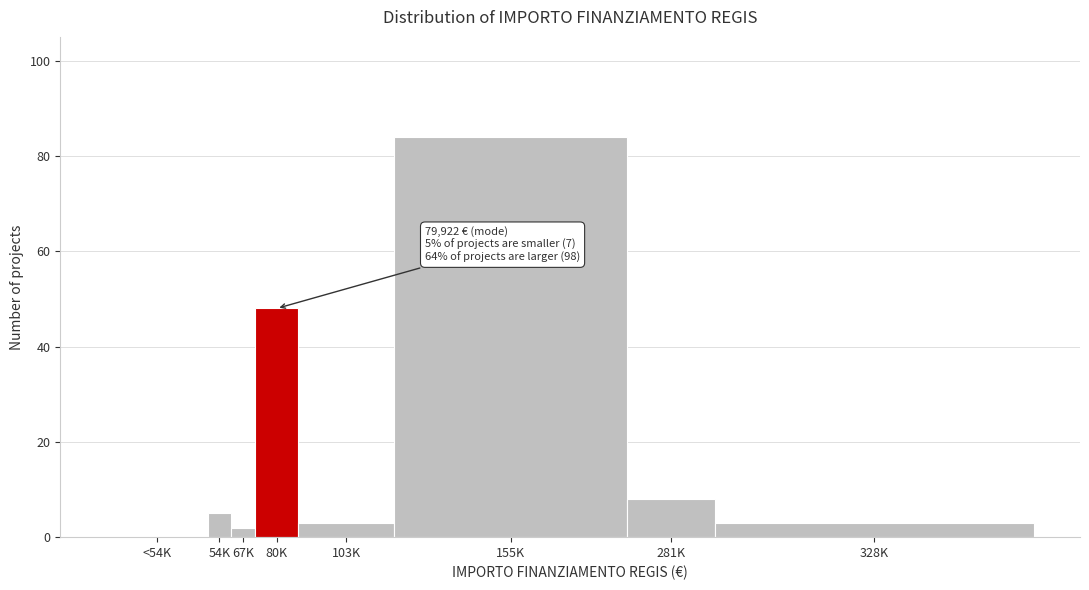

Reading right to left, what are all the values shown in this chart?

328K=3	281K=8	155K=84	103K=3	80K=48	67K=2	54K=5	<54K=0